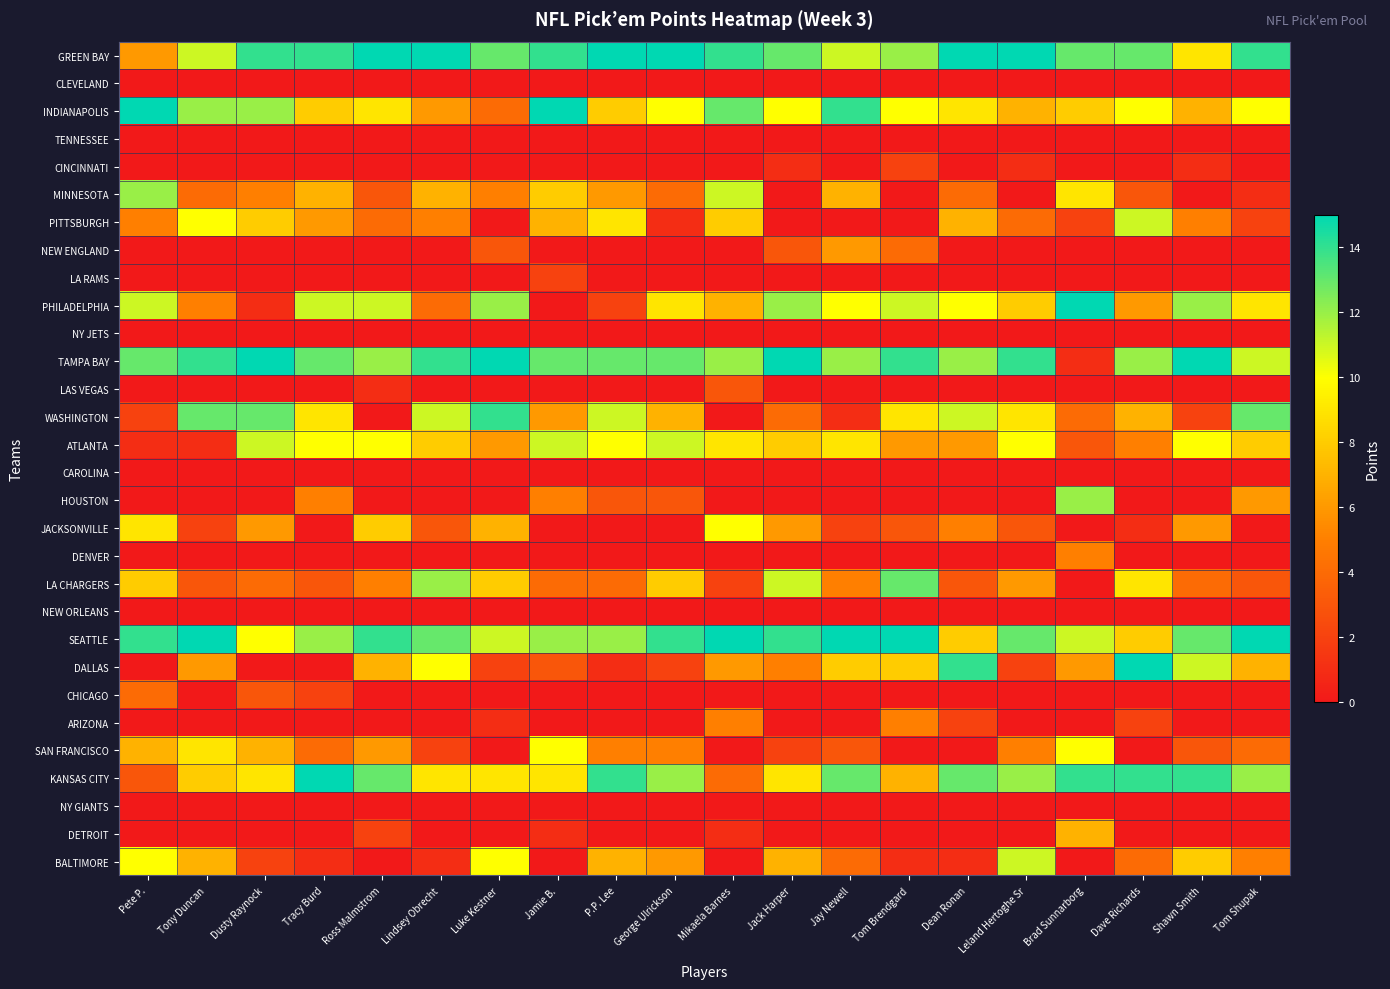

Reading left to right, extract all data points from this chart.

GREEN BAY: Pete P.=6	Tony Duncan=11	Dusty Raynock=14	Tracy Burd=14	Ross Malmstrom=15	Lindsey Obrecht=15	Luke Kestner=13	Jamie B.=14	P.P. Lee=15	George Ulrickson=15	Mikaela Barnes=14	Jack Harper=13	Jay Newell=11	Tom Brendgard=12	Dean Ronan=15	Leland Hertoghe Sr=15	Brad Sunnarborg=13	Dave Richards=13	Shawn Smith=9	Tom Shupak=14
CLEVELAND: Pete P.=0	Tony Duncan=0	Dusty Raynock=0	Tracy Burd=0	Ross Malmstrom=0	Lindsey Obrecht=0	Luke Kestner=0	Jamie B.=0	P.P. Lee=0	George Ulrickson=0	Mikaela Barnes=0	Jack Harper=0	Jay Newell=0	Tom Brendgard=0	Dean Ronan=0	Leland Hertoghe Sr=0	Brad Sunnarborg=0	Dave Richards=0	Shawn Smith=0	Tom Shupak=0
INDIANAPOLIS: Pete P.=15	Tony Duncan=12	Dusty Raynock=12	Tracy Burd=8	Ross Malmstrom=9	Lindsey Obrecht=6	Luke Kestner=4	Jamie B.=15	P.P. Lee=8	George Ulrickson=10	Mikaela Barnes=13	Jack Harper=10	Jay Newell=14	Tom Brendgard=10	Dean Ronan=9	Leland Hertoghe Sr=7	Brad Sunnarborg=8	Dave Richards=10	Shawn Smith=7	Tom Shupak=10
TENNESSEE: Pete P.=0	Tony Duncan=0	Dusty Raynock=0	Tracy Burd=0	Ross Malmstrom=0	Lindsey Obrecht=0	Luke Kestner=0	Jamie B.=0	P.P. Lee=0	George Ulrickson=0	Mikaela Barnes=0	Jack Harper=0	Jay Newell=0	Tom Brendgard=0	Dean Ronan=0	Leland Hertoghe Sr=0	Brad Sunnarborg=0	Dave Richards=0	Shawn Smith=0	Tom Shupak=0
CINCINNATI: Pete P.=0	Tony Duncan=0	Dusty Raynock=0	Tracy Burd=0	Ross Malmstrom=0	Lindsey Obrecht=0	Luke Kestner=0	Jamie B.=0	P.P. Lee=0	George Ulrickson=0	Mikaela Barnes=0	Jack Harper=1	Jay Newell=0	Tom Brendgard=2	Dean Ronan=0	Leland Hertoghe Sr=1	Brad Sunnarborg=0	Dave Richards=0	Shawn Smith=1	Tom Shupak=0
MINNESOTA: Pete P.=12	Tony Duncan=4	Dusty Raynock=5	Tracy Burd=7	Ross Malmstrom=3	Lindsey Obrecht=7	Luke Kestner=5	Jamie B.=8	P.P. Lee=6	George Ulrickson=4	Mikaela Barnes=11	Jack Harper=0	Jay Newell=7	Tom Brendgard=0	Dean Ronan=4	Leland Hertoghe Sr=0	Brad Sunnarborg=9	Dave Richards=3	Shawn Smith=0	Tom Shupak=1
PITTSBURGH: Pete P.=5	Tony Duncan=10	Dusty Raynock=8	Tracy Burd=6	Ross Malmstrom=4	Lindsey Obrecht=5	Luke Kestner=0	Jamie B.=7	P.P. Lee=9	George Ulrickson=1	Mikaela Barnes=8	Jack Harper=0	Jay Newell=0	Tom Brendgard=0	Dean Ronan=7	Leland Hertoghe Sr=4	Brad Sunnarborg=2	Dave Richards=11	Shawn Smith=5	Tom Shupak=2
NEW ENGLAND: Pete P.=0	Tony Duncan=0	Dusty Raynock=0	Tracy Burd=0	Ross Malmstrom=0	Lindsey Obrecht=0	Luke Kestner=3	Jamie B.=0	P.P. Lee=0	George Ulrickson=0	Mikaela Barnes=0	Jack Harper=3	Jay Newell=6	Tom Brendgard=4	Dean Ronan=0	Leland Hertoghe Sr=0	Brad Sunnarborg=0	Dave Richards=0	Shawn Smith=0	Tom Shupak=0
LA RAMS: Pete P.=0	Tony Duncan=0	Dusty Raynock=0	Tracy Burd=0	Ross Malmstrom=0	Lindsey Obrecht=0	Luke Kestner=0	Jamie B.=2	P.P. Lee=0	George Ulrickson=0	Mikaela Barnes=0	Jack Harper=0	Jay Newell=0	Tom Brendgard=0	Dean Ronan=0	Leland Hertoghe Sr=0	Brad Sunnarborg=0	Dave Richards=0	Shawn Smith=0	Tom Shupak=0
PHILADELPHIA: Pete P.=11	Tony Duncan=5	Dusty Raynock=1	Tracy Burd=11	Ross Malmstrom=11	Lindsey Obrecht=4	Luke Kestner=12	Jamie B.=0	P.P. Lee=2	George Ulrickson=9	Mikaela Barnes=7	Jack Harper=12	Jay Newell=10	Tom Brendgard=11	Dean Ronan=10	Leland Hertoghe Sr=8	Brad Sunnarborg=15	Dave Richards=6	Shawn Smith=12	Tom Shupak=9
NY JETS: Pete P.=0	Tony Duncan=0	Dusty Raynock=0	Tracy Burd=0	Ross Malmstrom=0	Lindsey Obrecht=0	Luke Kestner=0	Jamie B.=0	P.P. Lee=0	George Ulrickson=0	Mikaela Barnes=0	Jack Harper=0	Jay Newell=0	Tom Brendgard=0	Dean Ronan=0	Leland Hertoghe Sr=0	Brad Sunnarborg=0	Dave Richards=0	Shawn Smith=0	Tom Shupak=0
TAMPA BAY: Pete P.=13	Tony Duncan=14	Dusty Raynock=15	Tracy Burd=13	Ross Malmstrom=12	Lindsey Obrecht=14	Luke Kestner=15	Jamie B.=13	P.P. Lee=13	George Ulrickson=13	Mikaela Barnes=12	Jack Harper=15	Jay Newell=12	Tom Brendgard=14	Dean Ronan=12	Leland Hertoghe Sr=14	Brad Sunnarborg=1	Dave Richards=12	Shawn Smith=15	Tom Shupak=11
LAS VEGAS: Pete P.=0	Tony Duncan=0	Dusty Raynock=0	Tracy Burd=0	Ross Malmstrom=1	Lindsey Obrecht=0	Luke Kestner=0	Jamie B.=0	P.P. Lee=0	George Ulrickson=0	Mikaela Barnes=3	Jack Harper=0	Jay Newell=0	Tom Brendgard=0	Dean Ronan=0	Leland Hertoghe Sr=0	Brad Sunnarborg=0	Dave Richards=0	Shawn Smith=0	Tom Shupak=0
WASHINGTON: Pete P.=2	Tony Duncan=13	Dusty Raynock=13	Tracy Burd=9	Ross Malmstrom=0	Lindsey Obrecht=11	Luke Kestner=14	Jamie B.=6	P.P. Lee=11	George Ulrickson=7	Mikaela Barnes=0	Jack Harper=4	Jay Newell=1	Tom Brendgard=9	Dean Ronan=11	Leland Hertoghe Sr=9	Brad Sunnarborg=4	Dave Richards=7	Shawn Smith=2	Tom Shupak=13
ATLANTA: Pete P.=1	Tony Duncan=1	Dusty Raynock=11	Tracy Burd=10	Ross Malmstrom=10	Lindsey Obrecht=8	Luke Kestner=6	Jamie B.=11	P.P. Lee=10	George Ulrickson=11	Mikaela Barnes=9	Jack Harper=8	Jay Newell=9	Tom Brendgard=6	Dean Ronan=6	Leland Hertoghe Sr=10	Brad Sunnarborg=3	Dave Richards=5	Shawn Smith=10	Tom Shupak=8
CAROLINA: Pete P.=0	Tony Duncan=0	Dusty Raynock=0	Tracy Burd=0	Ross Malmstrom=0	Lindsey Obrecht=0	Luke Kestner=0	Jamie B.=0	P.P. Lee=0	George Ulrickson=0	Mikaela Barnes=0	Jack Harper=0	Jay Newell=0	Tom Brendgard=0	Dean Ronan=0	Leland Hertoghe Sr=0	Brad Sunnarborg=0	Dave Richards=0	Shawn Smith=0	Tom Shupak=0
HOUSTON: Pete P.=0	Tony Duncan=0	Dusty Raynock=0	Tracy Burd=5	Ross Malmstrom=0	Lindsey Obrecht=0	Luke Kestner=0	Jamie B.=5	P.P. Lee=3	George Ulrickson=3	Mikaela Barnes=0	Jack Harper=0	Jay Newell=0	Tom Brendgard=0	Dean Ronan=0	Leland Hertoghe Sr=0	Brad Sunnarborg=12	Dave Richards=0	Shawn Smith=0	Tom Shupak=6
JACKSONVILLE: Pete P.=9	Tony Duncan=2	Dusty Raynock=6	Tracy Burd=0	Ross Malmstrom=8	Lindsey Obrecht=3	Luke Kestner=7	Jamie B.=0	P.P. Lee=0	George Ulrickson=0	Mikaela Barnes=10	Jack Harper=6	Jay Newell=2	Tom Brendgard=3	Dean Ronan=5	Leland Hertoghe Sr=3	Brad Sunnarborg=0	Dave Richards=1	Shawn Smith=6	Tom Shupak=0
DENVER: Pete P.=0	Tony Duncan=0	Dusty Raynock=0	Tracy Burd=0	Ross Malmstrom=0	Lindsey Obrecht=0	Luke Kestner=0	Jamie B.=0	P.P. Lee=0	George Ulrickson=0	Mikaela Barnes=0	Jack Harper=0	Jay Newell=0	Tom Brendgard=0	Dean Ronan=0	Leland Hertoghe Sr=0	Brad Sunnarborg=5	Dave Richards=0	Shawn Smith=0	Tom Shupak=0
LA CHARGERS: Pete P.=8	Tony Duncan=3	Dusty Raynock=4	Tracy Burd=3	Ross Malmstrom=5	Lindsey Obrecht=12	Luke Kestner=8	Jamie B.=4	P.P. Lee=4	George Ulrickson=8	Mikaela Barnes=2	Jack Harper=11	Jay Newell=5	Tom Brendgard=13	Dean Ronan=3	Leland Hertoghe Sr=6	Brad Sunnarborg=0	Dave Richards=9	Shawn Smith=4	Tom Shupak=3
NEW ORLEANS: Pete P.=0	Tony Duncan=0	Dusty Raynock=0	Tracy Burd=0	Ross Malmstrom=0	Lindsey Obrecht=0	Luke Kestner=0	Jamie B.=0	P.P. Lee=0	George Ulrickson=0	Mikaela Barnes=0	Jack Harper=0	Jay Newell=0	Tom Brendgard=0	Dean Ronan=0	Leland Hertoghe Sr=0	Brad Sunnarborg=0	Dave Richards=0	Shawn Smith=0	Tom Shupak=0
SEATTLE: Pete P.=14	Tony Duncan=15	Dusty Raynock=10	Tracy Burd=12	Ross Malmstrom=14	Lindsey Obrecht=13	Luke Kestner=11	Jamie B.=12	P.P. Lee=12	George Ulrickson=14	Mikaela Barnes=15	Jack Harper=14	Jay Newell=15	Tom Brendgard=15	Dean Ronan=8	Leland Hertoghe Sr=13	Brad Sunnarborg=11	Dave Richards=8	Shawn Smith=13	Tom Shupak=15
DALLAS: Pete P.=0	Tony Duncan=6	Dusty Raynock=0	Tracy Burd=0	Ross Malmstrom=7	Lindsey Obrecht=10	Luke Kestner=2	Jamie B.=3	P.P. Lee=1	George Ulrickson=2	Mikaela Barnes=6	Jack Harper=5	Jay Newell=8	Tom Brendgard=8	Dean Ronan=14	Leland Hertoghe Sr=2	Brad Sunnarborg=6	Dave Richards=15	Shawn Smith=11	Tom Shupak=7
CHICAGO: Pete P.=4	Tony Duncan=0	Dusty Raynock=3	Tracy Burd=2	Ross Malmstrom=0	Lindsey Obrecht=0	Luke Kestner=0	Jamie B.=0	P.P. Lee=0	George Ulrickson=0	Mikaela Barnes=0	Jack Harper=0	Jay Newell=0	Tom Brendgard=0	Dean Ronan=0	Leland Hertoghe Sr=0	Brad Sunnarborg=0	Dave Richards=0	Shawn Smith=0	Tom Shupak=0
ARIZONA: Pete P.=0	Tony Duncan=0	Dusty Raynock=0	Tracy Burd=0	Ross Malmstrom=0	Lindsey Obrecht=0	Luke Kestner=1	Jamie B.=0	P.P. Lee=0	George Ulrickson=0	Mikaela Barnes=5	Jack Harper=0	Jay Newell=0	Tom Brendgard=5	Dean Ronan=2	Leland Hertoghe Sr=0	Brad Sunnarborg=0	Dave Richards=2	Shawn Smith=0	Tom Shupak=0
SAN FRANCISCO: Pete P.=7	Tony Duncan=9	Dusty Raynock=7	Tracy Burd=4	Ross Malmstrom=6	Lindsey Obrecht=2	Luke Kestner=0	Jamie B.=10	P.P. Lee=5	George Ulrickson=5	Mikaela Barnes=0	Jack Harper=2	Jay Newell=3	Tom Brendgard=0	Dean Ronan=0	Leland Hertoghe Sr=5	Brad Sunnarborg=10	Dave Richards=0	Shawn Smith=3	Tom Shupak=4
KANSAS CITY: Pete P.=3	Tony Duncan=8	Dusty Raynock=9	Tracy Burd=15	Ross Malmstrom=13	Lindsey Obrecht=9	Luke Kestner=9	Jamie B.=9	P.P. Lee=14	George Ulrickson=12	Mikaela Barnes=4	Jack Harper=9	Jay Newell=13	Tom Brendgard=7	Dean Ronan=13	Leland Hertoghe Sr=12	Brad Sunnarborg=14	Dave Richards=14	Shawn Smith=14	Tom Shupak=12
NY GIANTS: Pete P.=0	Tony Duncan=0	Dusty Raynock=0	Tracy Burd=0	Ross Malmstrom=0	Lindsey Obrecht=0	Luke Kestner=0	Jamie B.=0	P.P. Lee=0	George Ulrickson=0	Mikaela Barnes=0	Jack Harper=0	Jay Newell=0	Tom Brendgard=0	Dean Ronan=0	Leland Hertoghe Sr=0	Brad Sunnarborg=0	Dave Richards=0	Shawn Smith=0	Tom Shupak=0
DETROIT: Pete P.=0	Tony Duncan=0	Dusty Raynock=0	Tracy Burd=0	Ross Malmstrom=2	Lindsey Obrecht=0	Luke Kestner=0	Jamie B.=1	P.P. Lee=0	George Ulrickson=0	Mikaela Barnes=1	Jack Harper=0	Jay Newell=0	Tom Brendgard=0	Dean Ronan=0	Leland Hertoghe Sr=0	Brad Sunnarborg=7	Dave Richards=0	Shawn Smith=0	Tom Shupak=0
BALTIMORE: Pete P.=10	Tony Duncan=7	Dusty Raynock=2	Tracy Burd=1	Ross Malmstrom=0	Lindsey Obrecht=1	Luke Kestner=10	Jamie B.=0	P.P. Lee=7	George Ulrickson=6	Mikaela Barnes=0	Jack Harper=7	Jay Newell=4	Tom Brendgard=1	Dean Ronan=1	Leland Hertoghe Sr=11	Brad Sunnarborg=0	Dave Richards=4	Shawn Smith=8	Tom Shupak=5